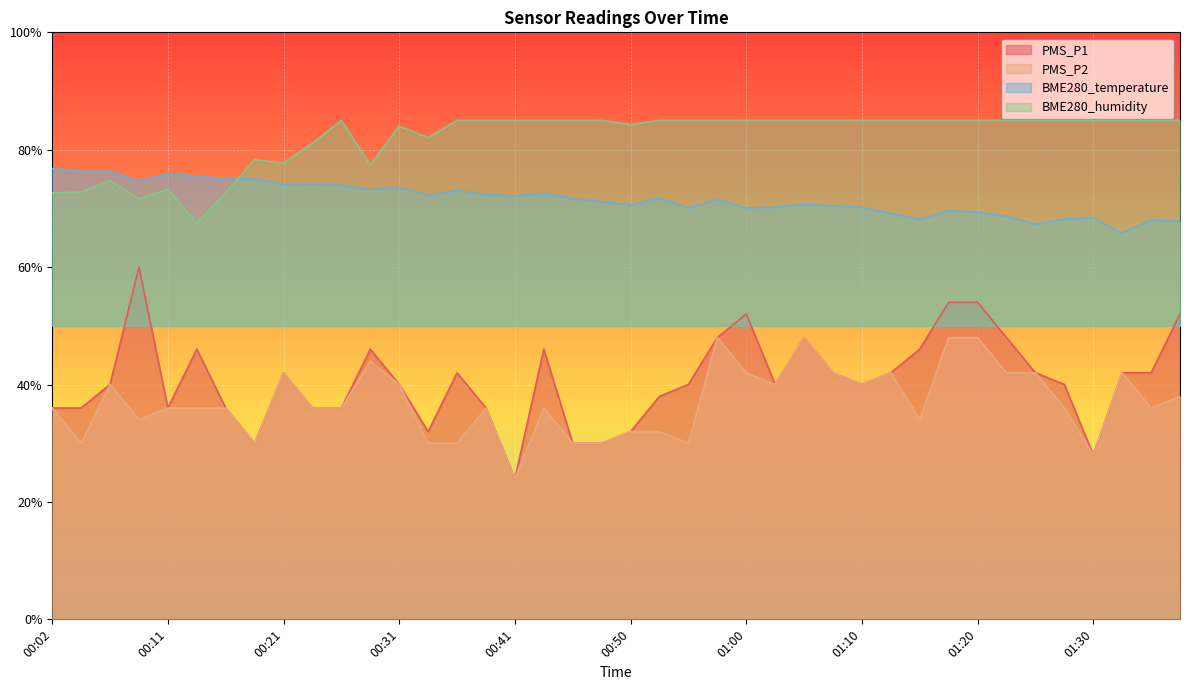

What is the sum of the BME280_humidity values at 01:32 and 00:45?

170.0